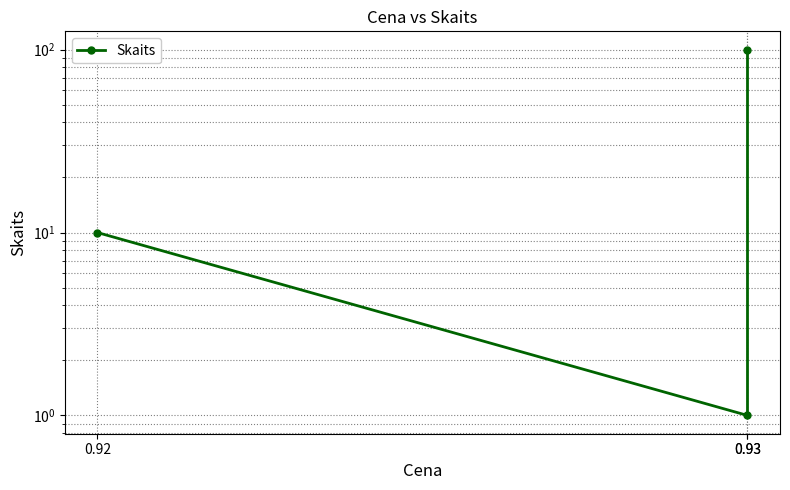

Is it true that the value at 0.93 is 1?

True